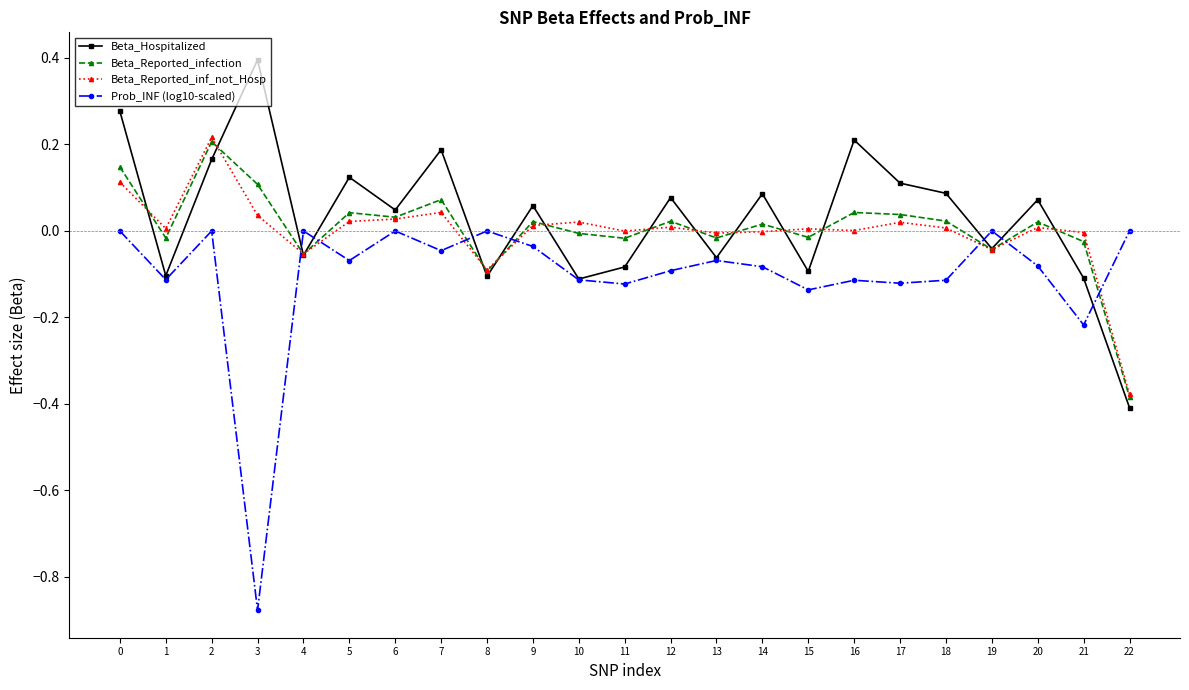

What are all the series names shown in the legend?

Beta_Hospitalized, Beta_Reported_infection, Beta_Reported_inf_not_Hosp, Prob_INF (log10-scaled)